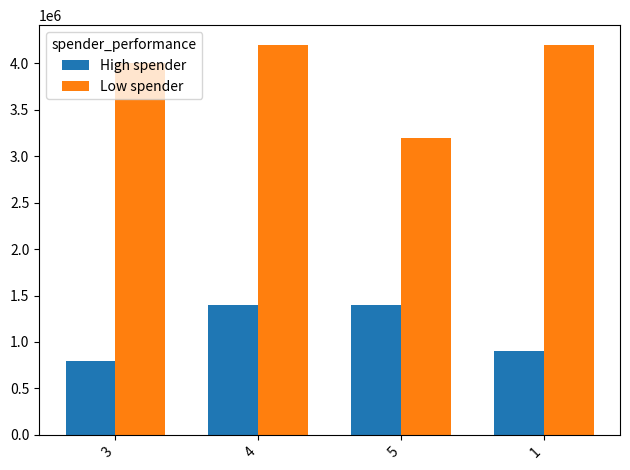

Reading left to right, list all the values displayed in this chart.

High spender: 3=800000	4=1400000	5=1400000	1=900000
Low spender: 3=4000000	4=4200000	5=3200000	1=4200000